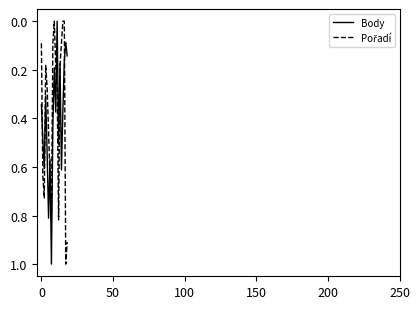

What is the greatest value displayed?

1.0